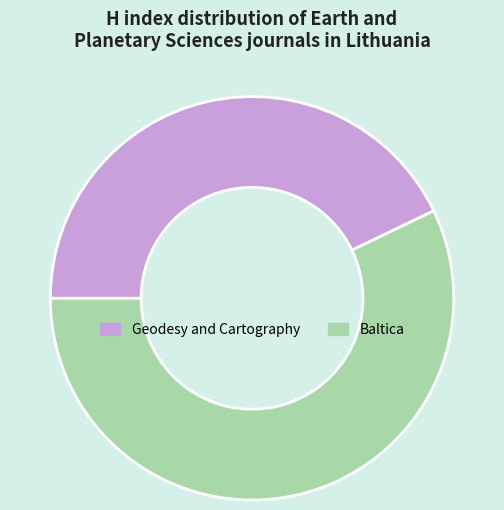

Combined, do Geodesy and Cartography and Baltica account for over 50%?

Yes